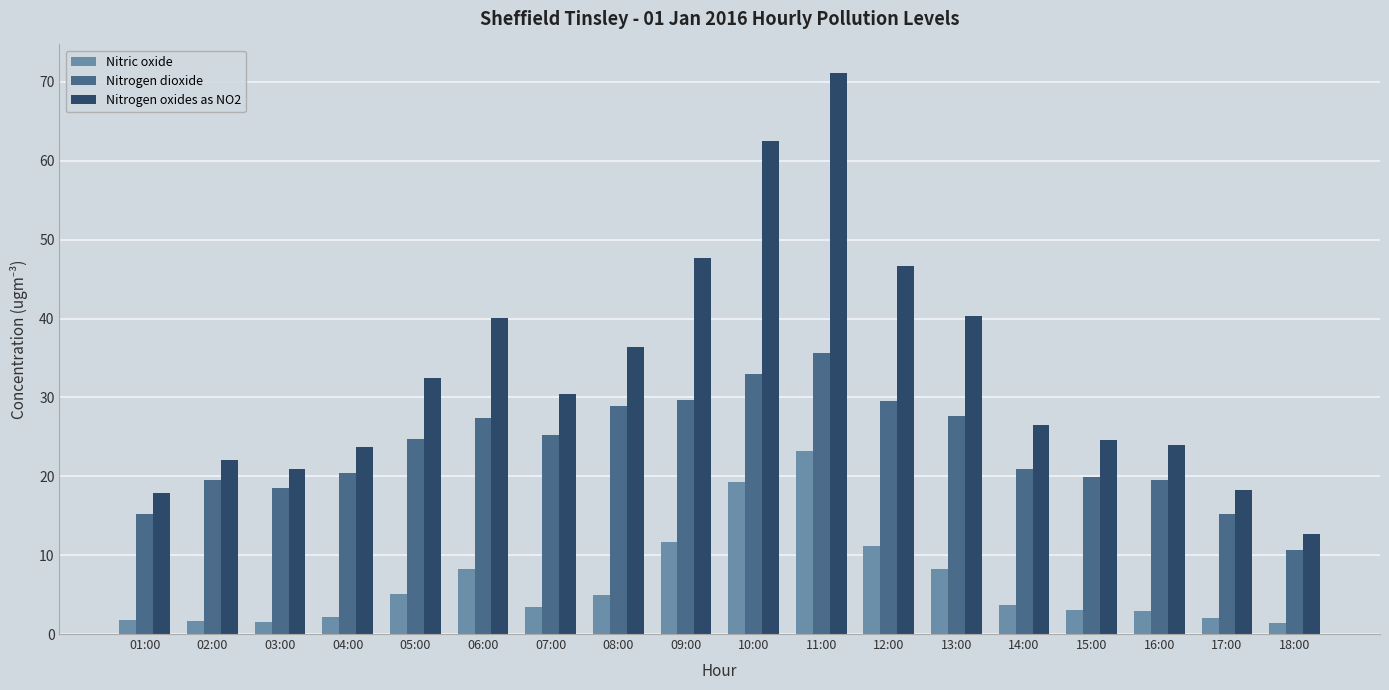

Rank the series by their maximum value, from lowest to highest.

Nitric oxide, Nitrogen dioxide, Nitrogen oxides as NO2